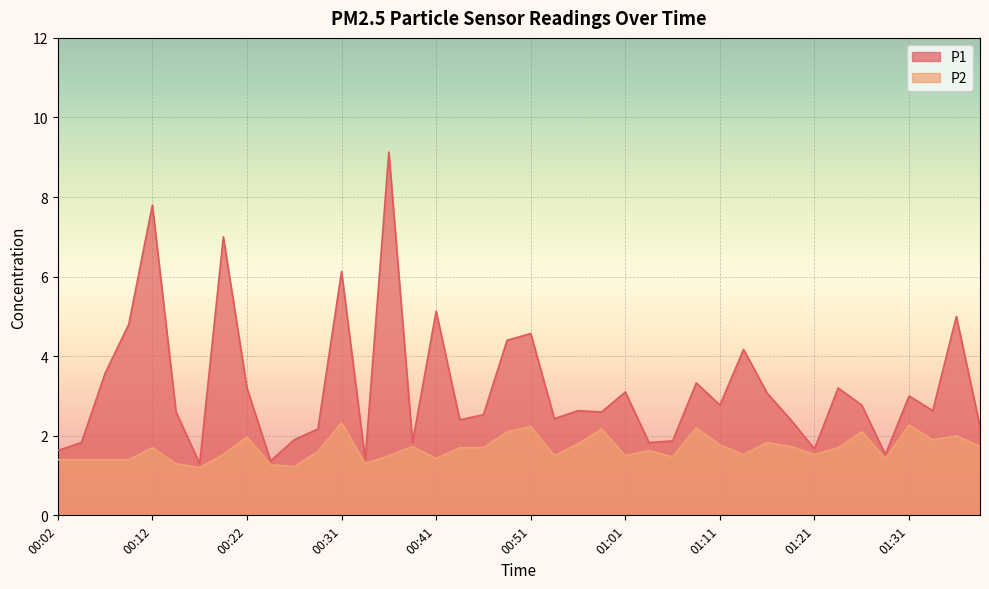

True or false: P2 has a value of 0.6 at 00:56.

False